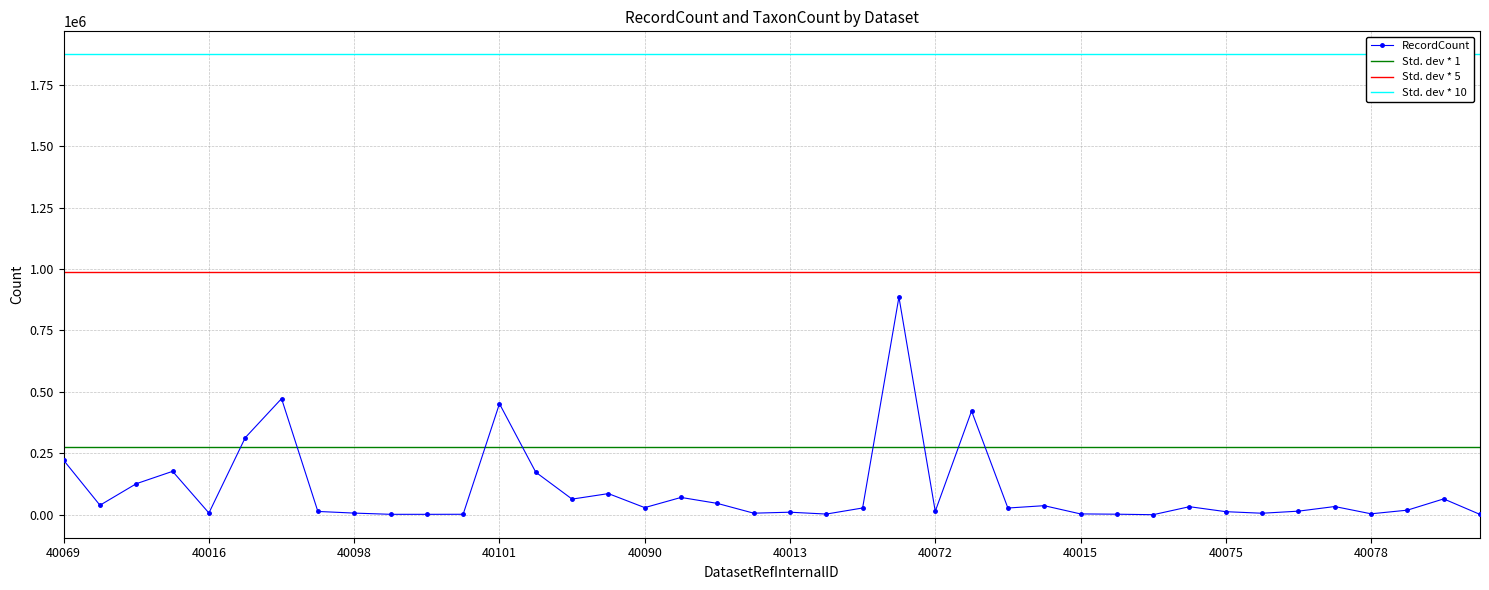

At which category does the data reach its first local peak?

40027